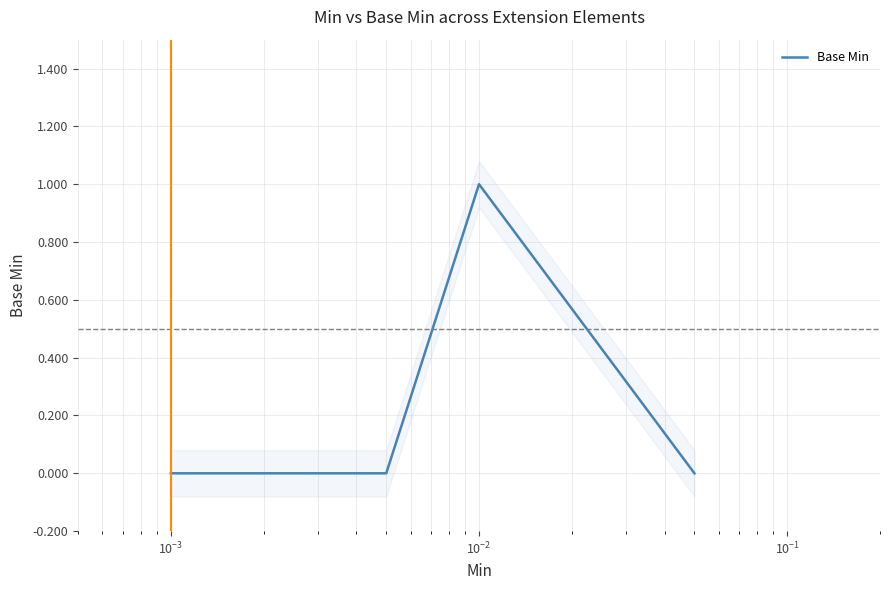

Is this an area chart (filled region under the line)?

No